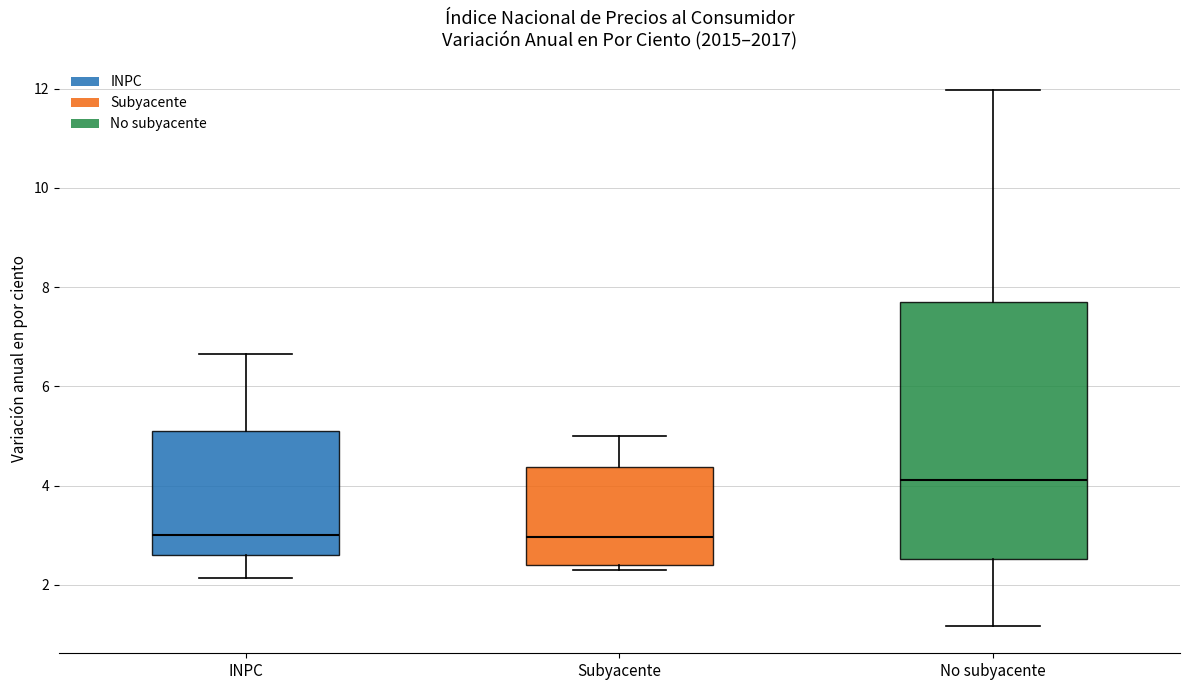

Reading left to right, transcribe this box plot: for each box, give where its median line is, the range the box spans, and where its two whiskers end, as read against the y-axis. The values are not printed on the chart, so give them approximately, as read against the axis.

INPC: median 3.0, box 2.6 to 5.2, whiskers 2.2 to 6.6
Subyacente: median 3.0, box 2.4 to 4.4, whiskers 2.4 (just below the box's lower edge) to 5.0
No subyacente: median 4.2, box 2.6 to 7.8, whiskers 1.2 to 12.0